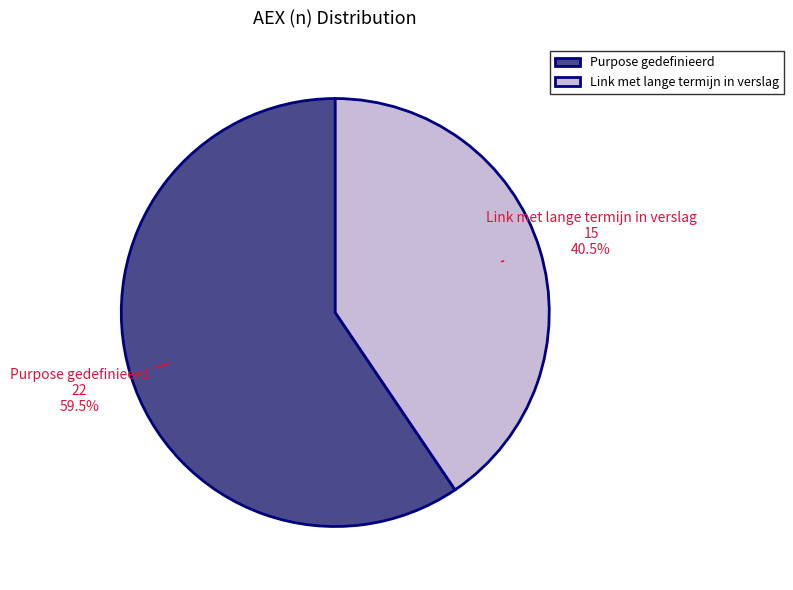

Count the number of slices in the pie.

2